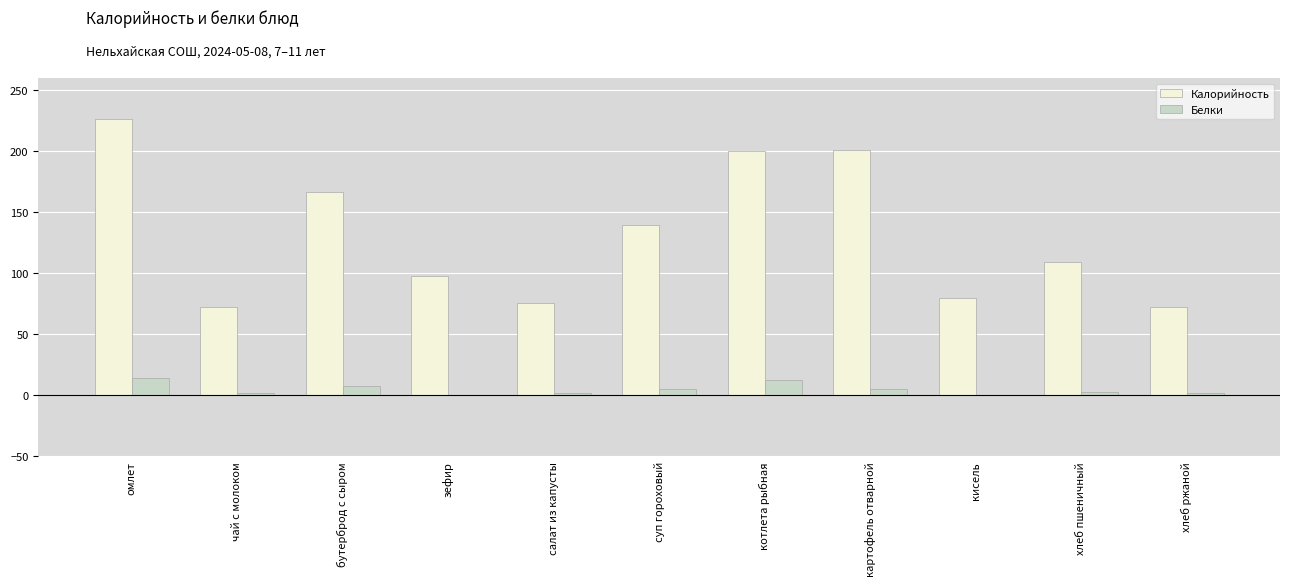

Is the value of Белки at хлеб пшеничный greater than the value of Калорийность at чай с молоком?

No